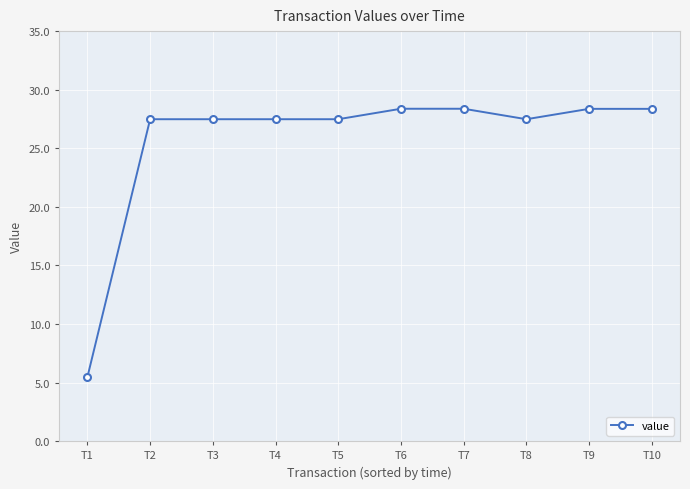

The chart shows a value of 28.4 at T9. True or false?

True